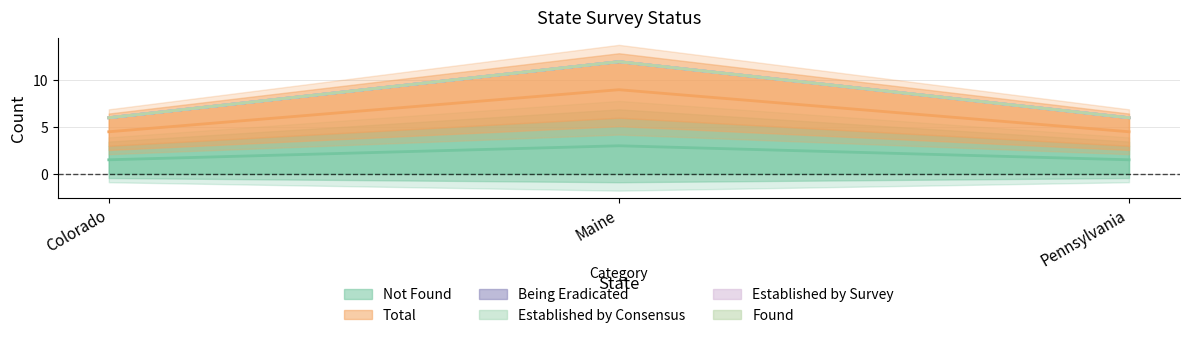

At which category is the sum across all series the highest?

Maine